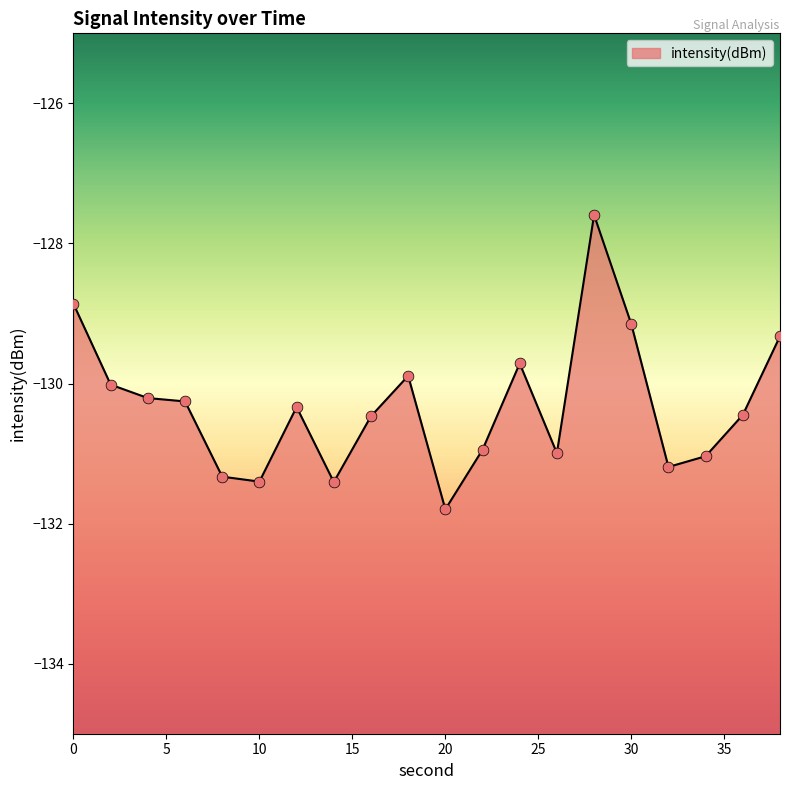

What is the change in value from 2 to 24?

+0.3